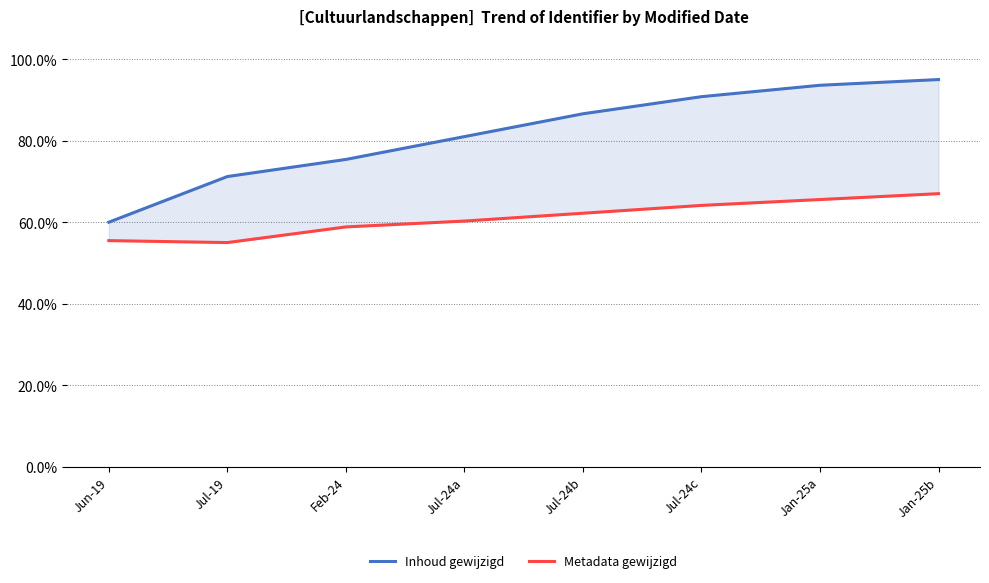

What is the difference between the maximum and minimum values in the Inhoud gewijzigd series?

35.0